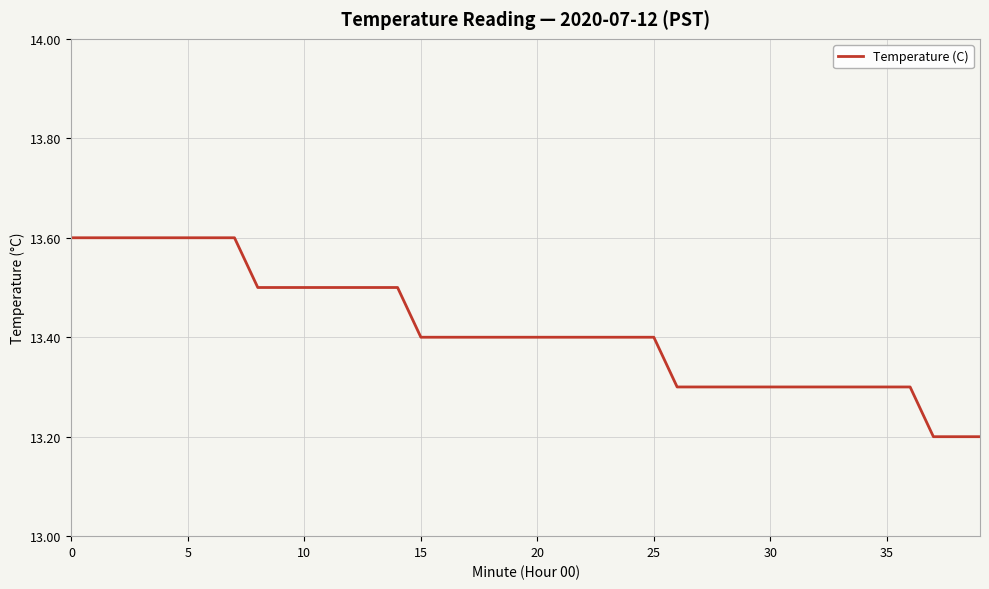

Reading left to right, what are all the values shown in this chart?

13.6	13.6	13.6	13.6	13.6	13.6	13.6	13.6	13.5	13.5	13.5	13.5	13.5	13.5	13.5	13.4	13.4	13.4	13.4	13.4	13.4	13.4	13.4	13.4	13.4	13.4	13.3	13.3	13.3	13.3	13.3	13.3	13.3	13.3	13.3	13.3	13.3	13.2	13.2	13.2